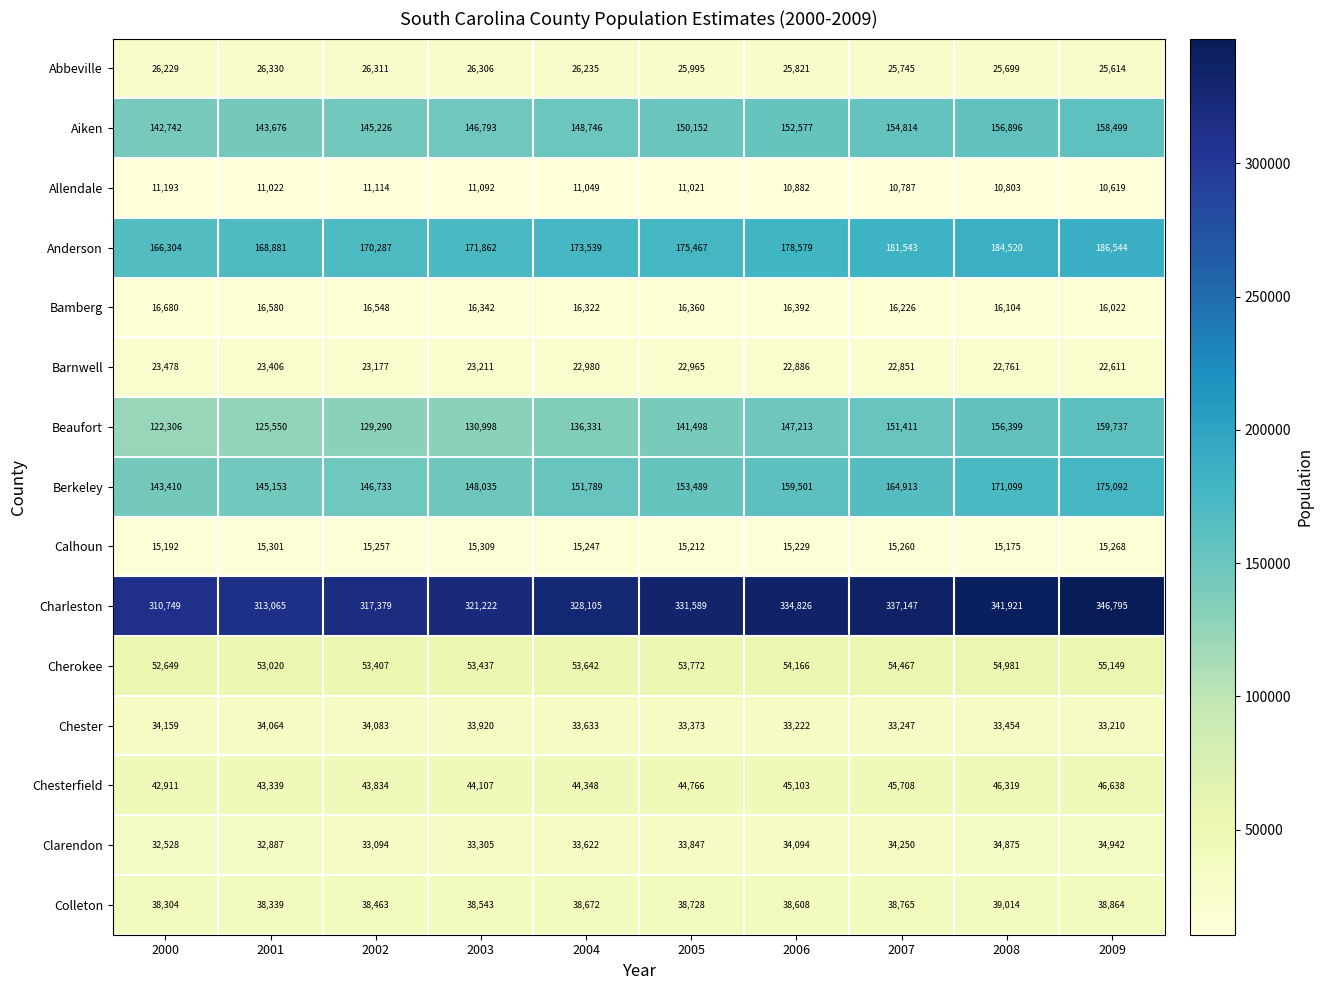

Which series has the widest spread of values?

Beaufort